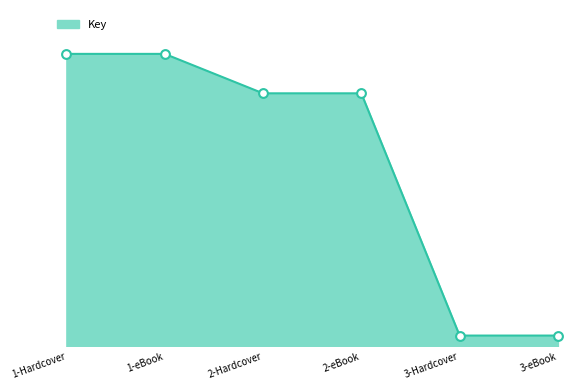

Which has a higher value, 3-Hardcover or 2-eBook?

2-eBook